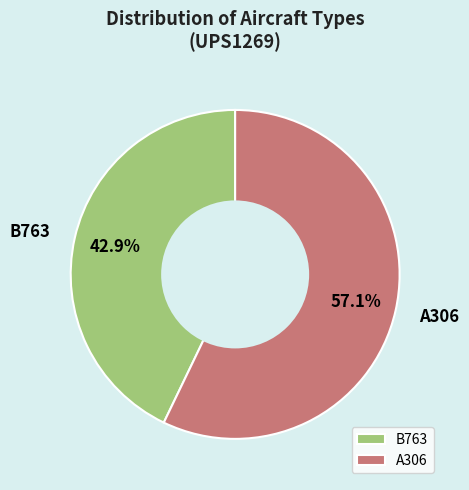

What portion of the pie excludes B763?

57.1%